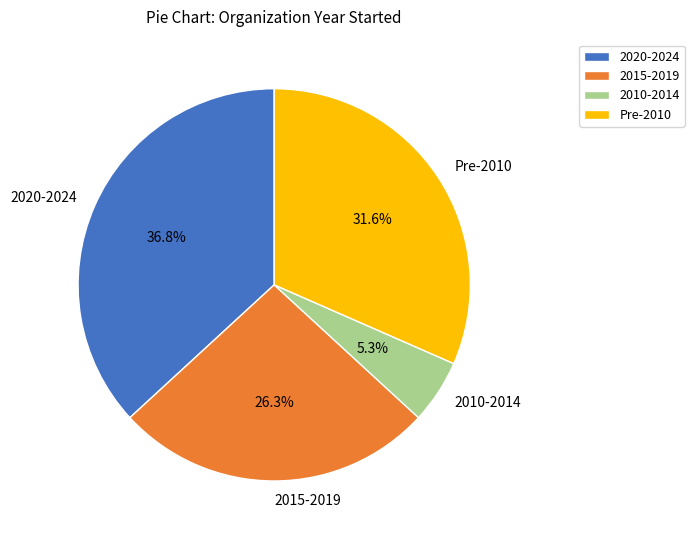

What percentage is NOT represented by 2015-2019?

73.7%